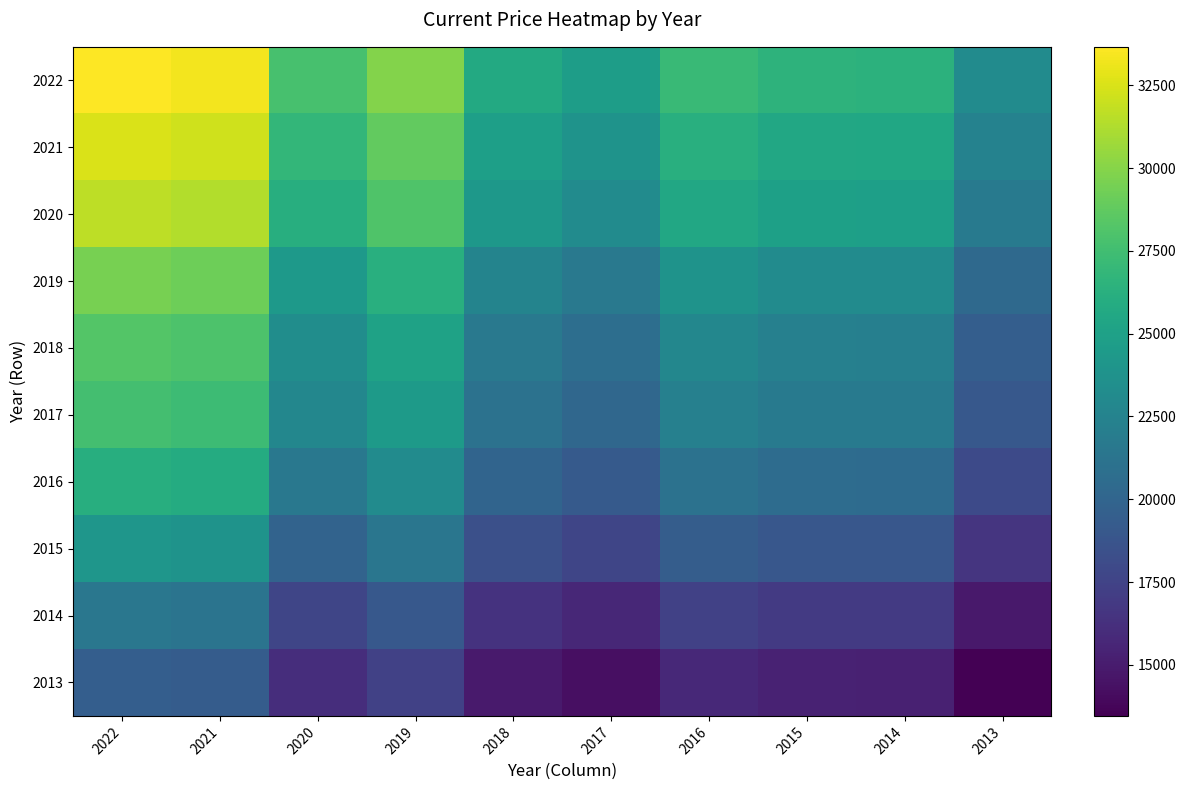

Between 2020 and 2016, which is larger?

2020